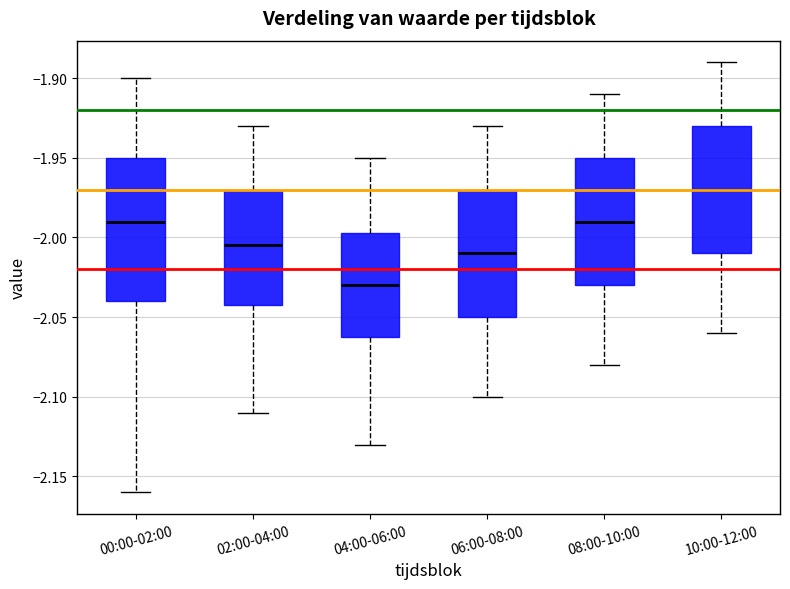

Which box's median line is the lowest?

04:00-06:00